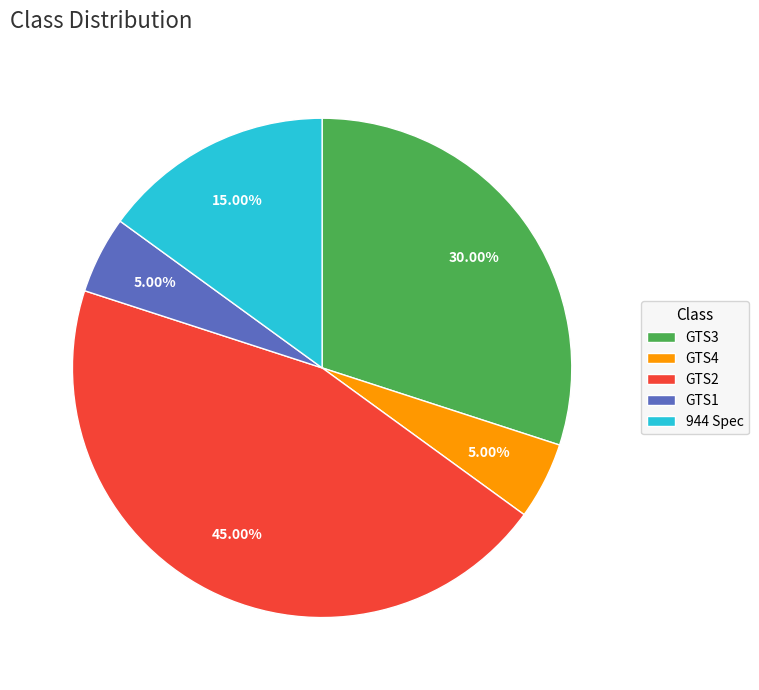

Does GTS2 represent more than half of the total?

No